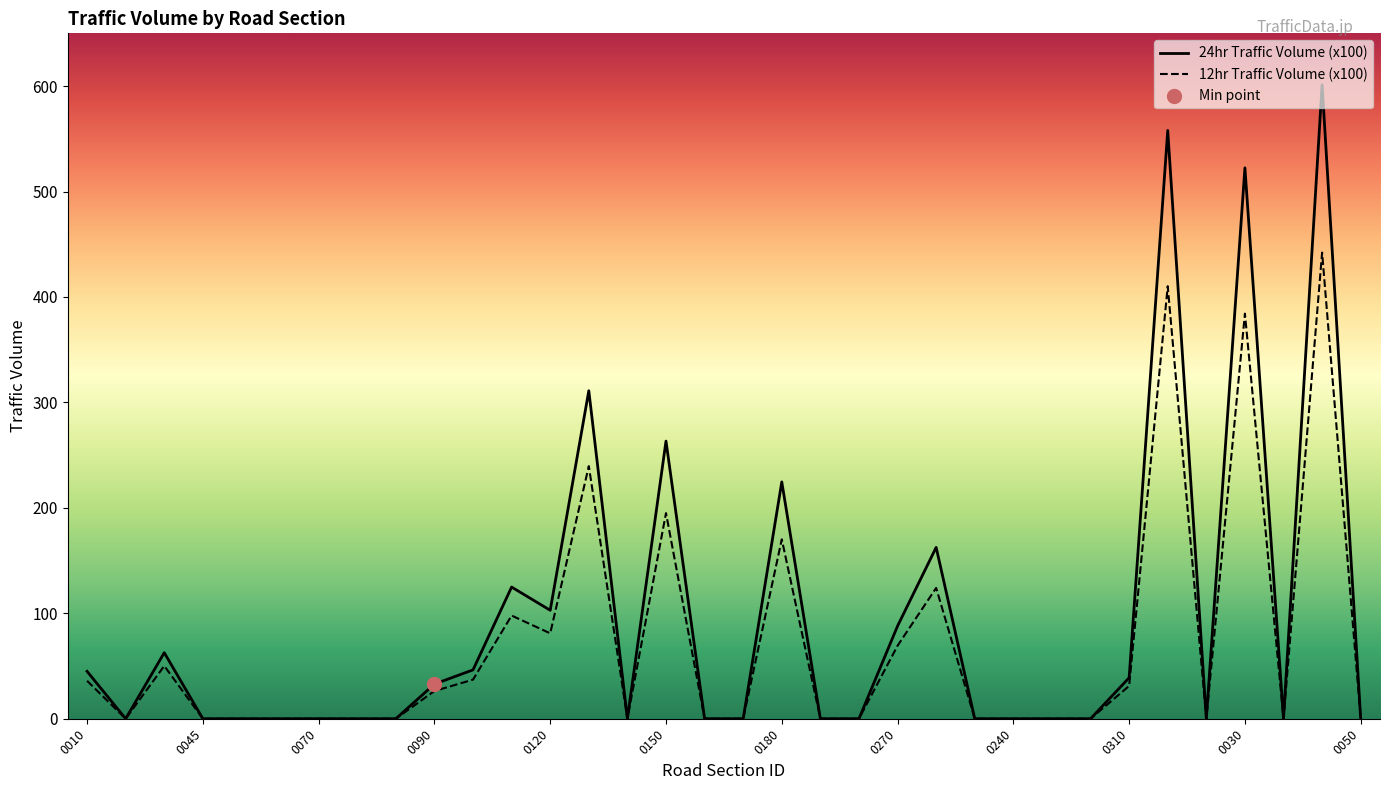

What are all the series names shown in the legend?

24hr Traffic Volume (x100), 12hr Traffic Volume (x100)